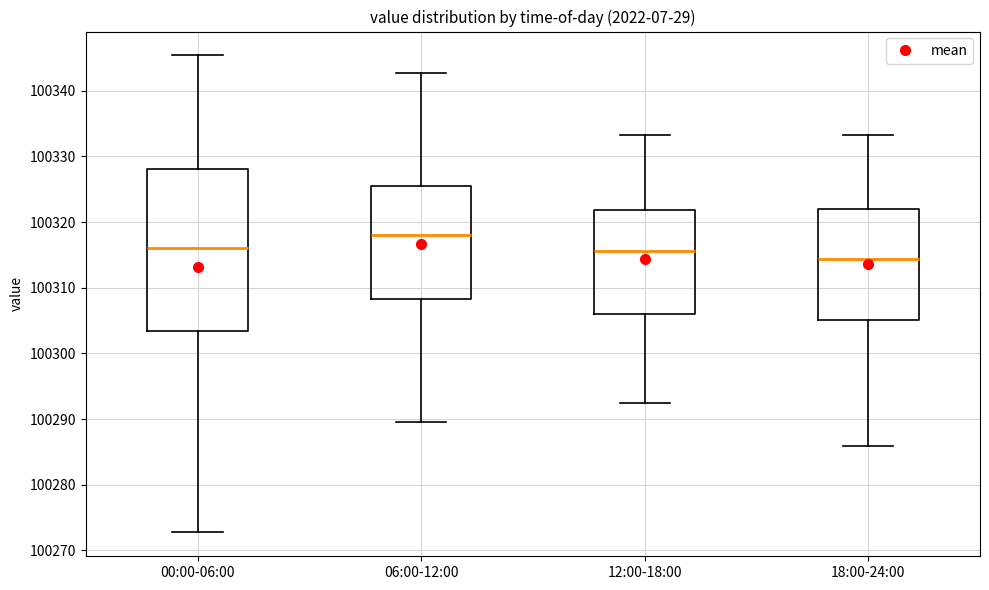

Where does the median line of the box for 00:00-06:00 sit on the y-axis? The values are not printed on the chart, so give them approximately, as read against the axis.

100316